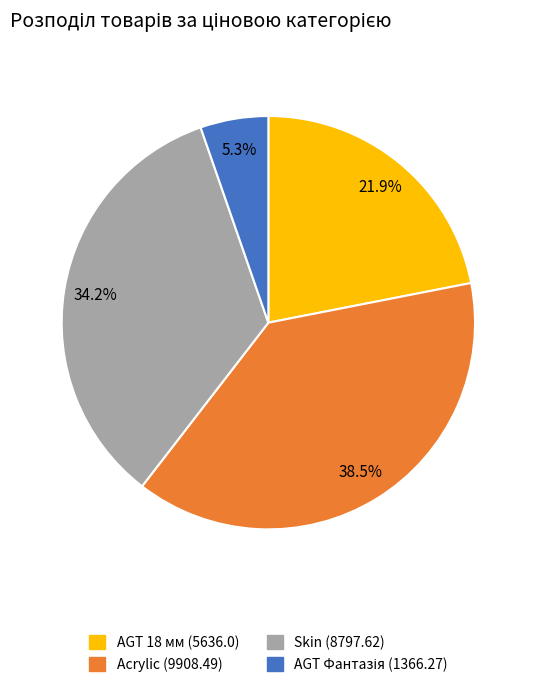

What is the largest slice in the pie chart?

Acrylic (9908.49)